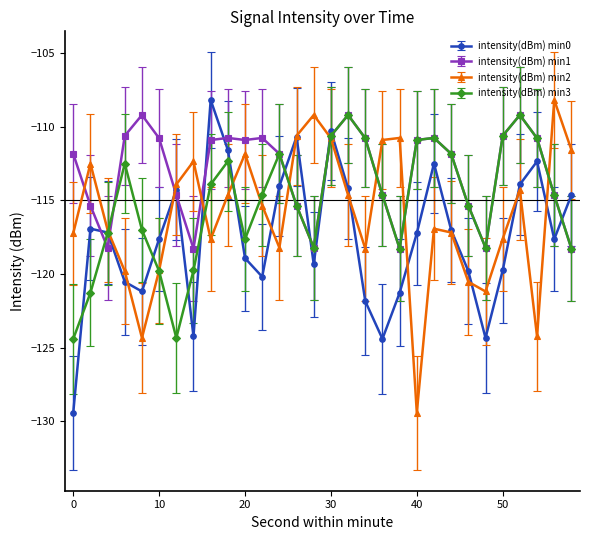

How many distinct data groups are displayed?

4